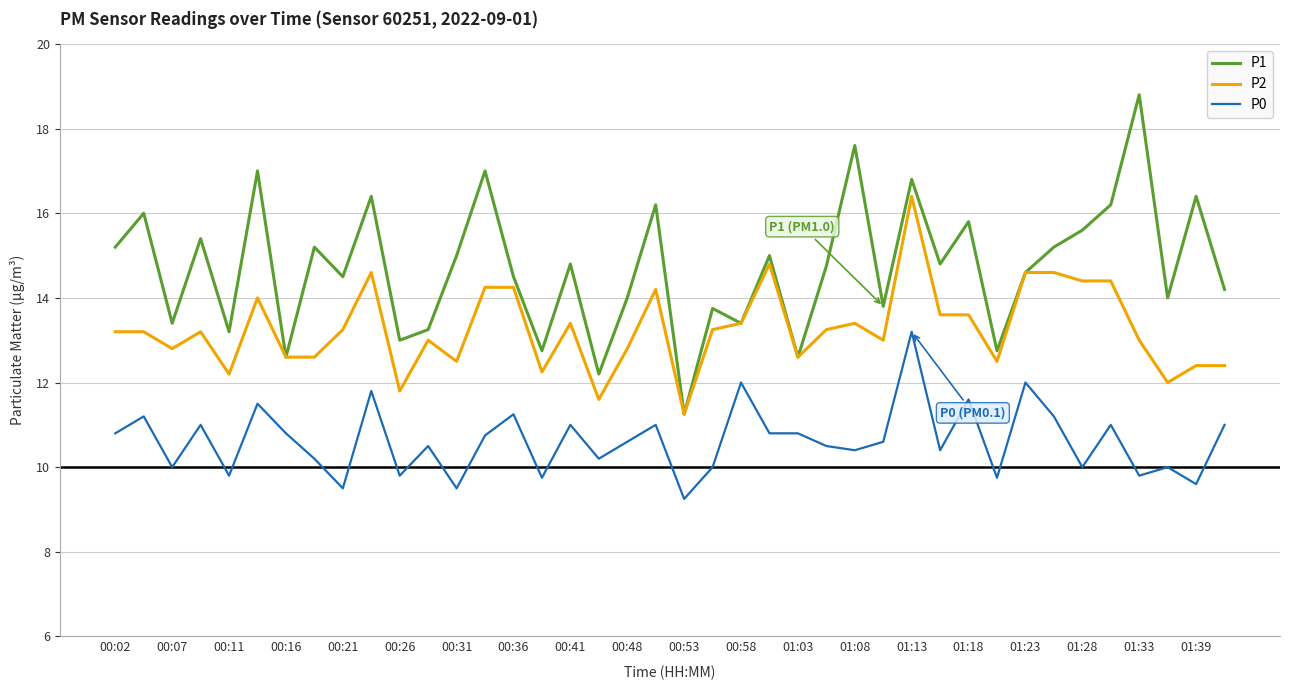

What are all the series names shown in the legend?

P1, P2, P0